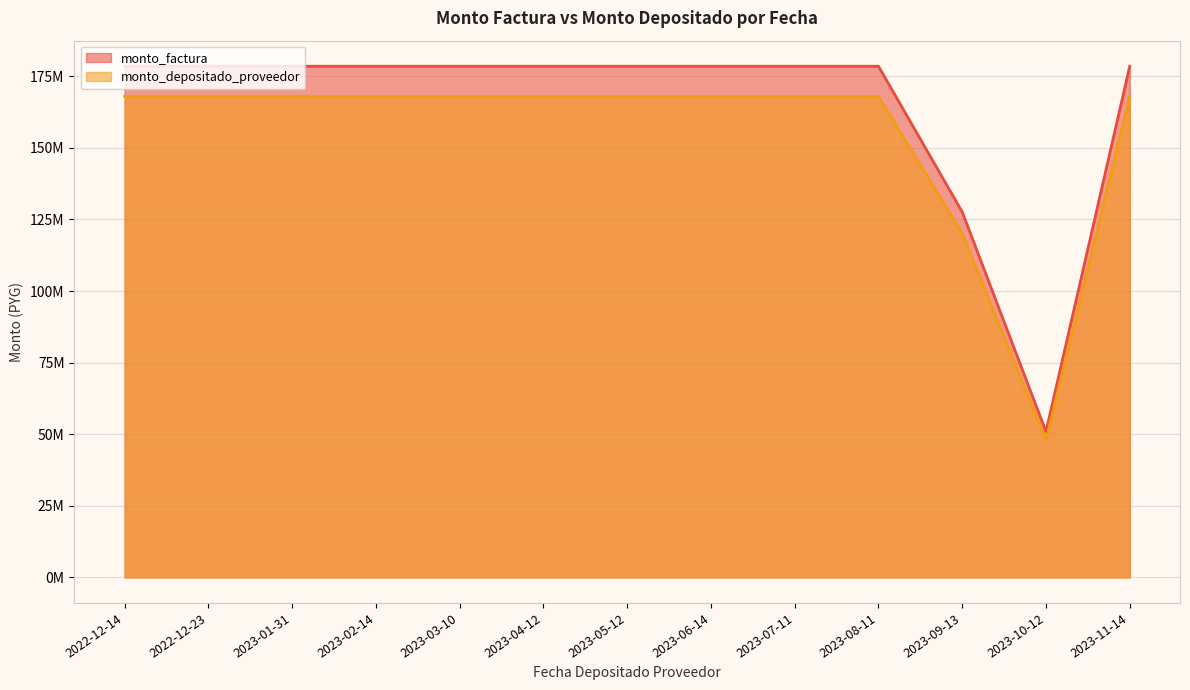

At 2023-11-14, list the series in order from smallest to largest.

monto_depositado_proveedor, monto_factura